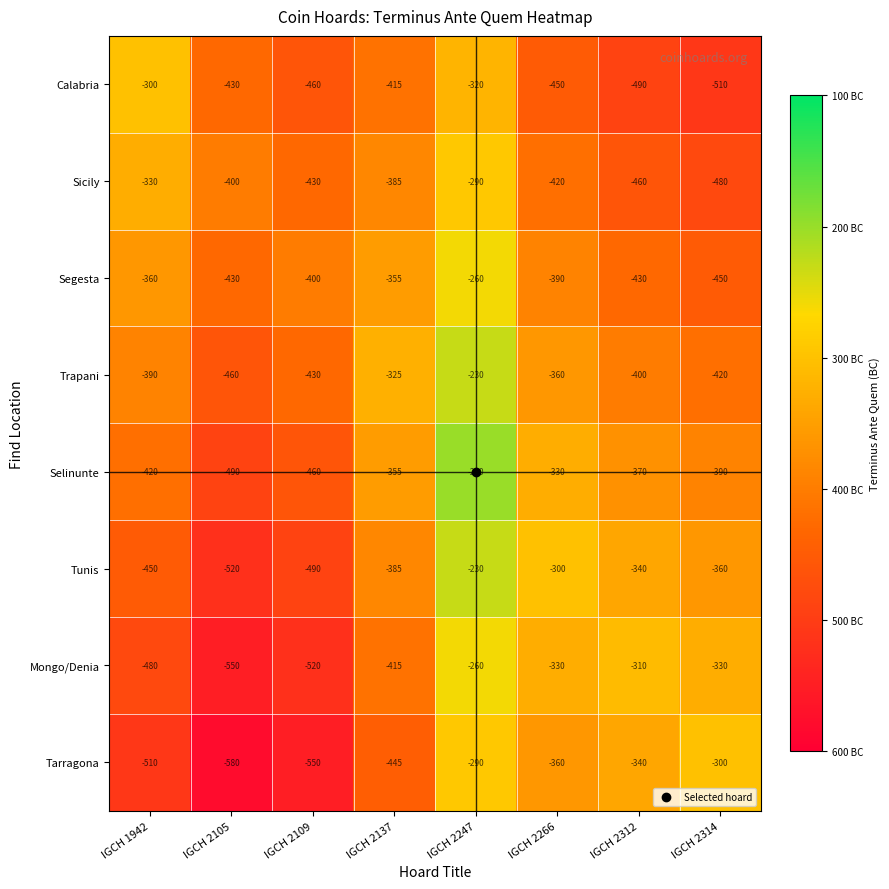

How many data points in Calabria are less than -430?

4